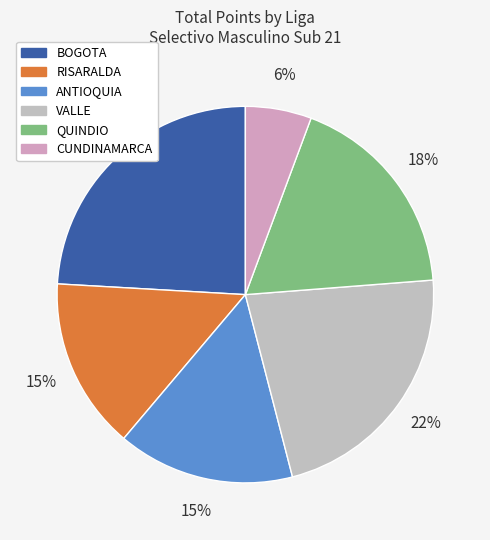

How many slices are in this pie chart?

6